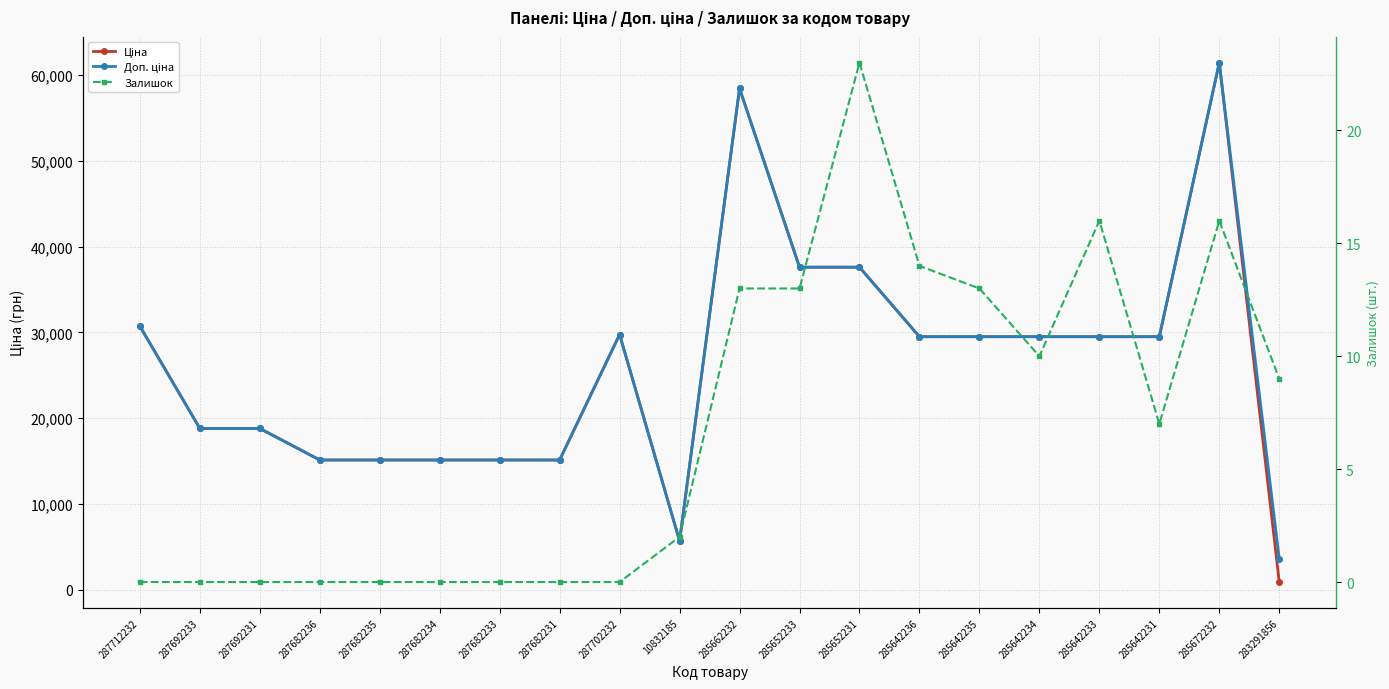

True or false: Доп. ціна and Залишок cross at least once.

False